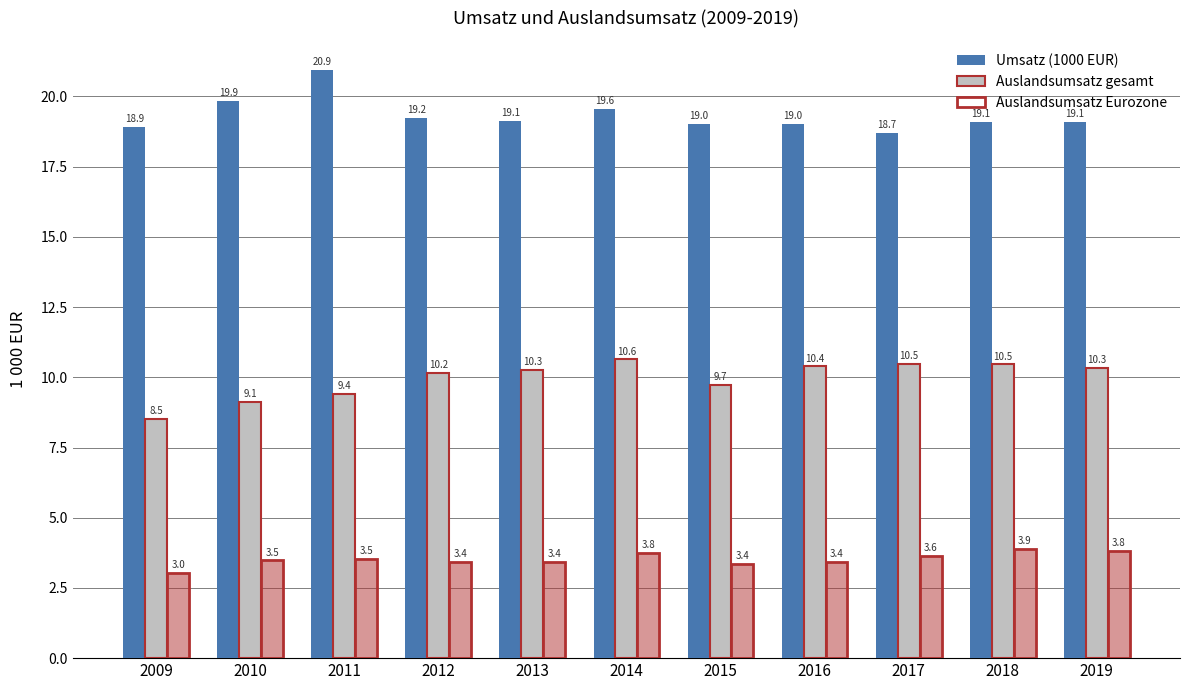

Is the value of Umsatz (1000 EUR) at 2012 greater than the value of Auslandsumsatz gesamt at 2011?

Yes